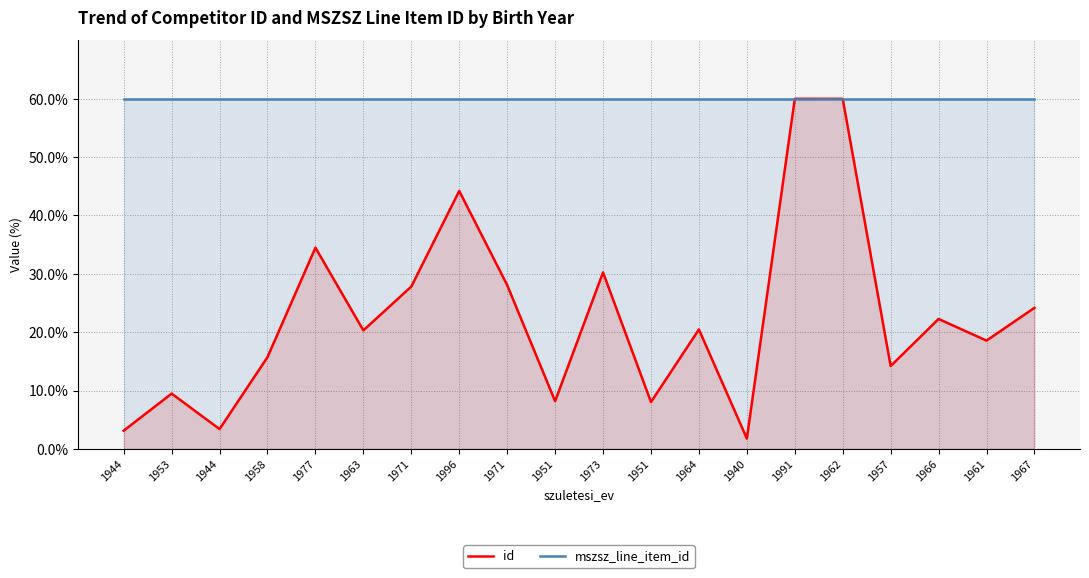

What is the total value across all series at 1958?

75.7